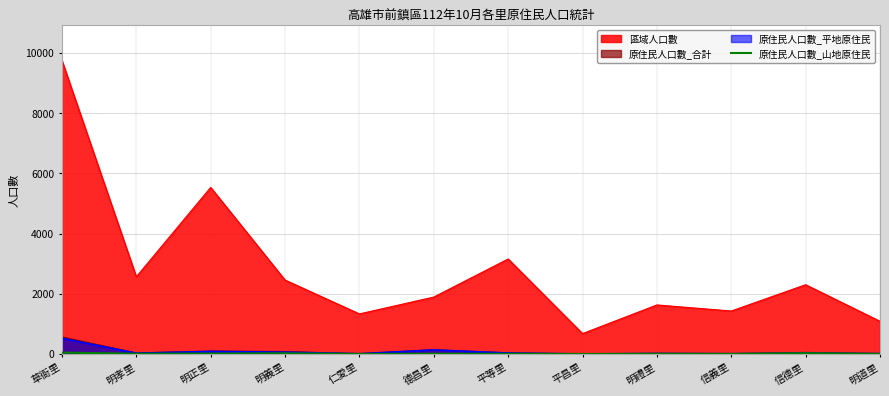

Does the chart display data point markers on the line(s)?

No